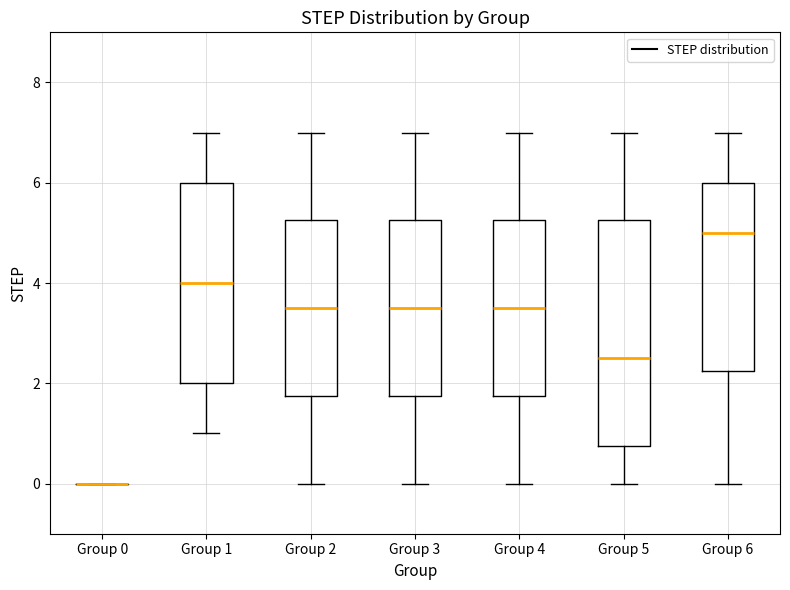

Reading left to right, read every box against the y-axis: the position of its median line, the range the box covers, and the ends of its whiskers. The values are not printed on the chart, so give them approximately, as read against the axis.

Group 0: box collapsed to a line at 0.0, whiskers 0.0 to 0.0
Group 1: median 4.0, box 2.0 to 6.0, whiskers 1.0 to 7.0
Group 2: median 3.6, box 1.8 to 5.2, whiskers 0.0 to 7.0
Group 3: median 3.6, box 1.8 to 5.2, whiskers 0.0 to 7.0
Group 4: median 3.6, box 1.8 to 5.2, whiskers 0.0 to 7.0
Group 5: median 2.6, box 0.8 to 5.2, whiskers 0.0 to 7.0
Group 6: median 5.0, box 2.2 to 6.0, whiskers 0.0 to 7.0